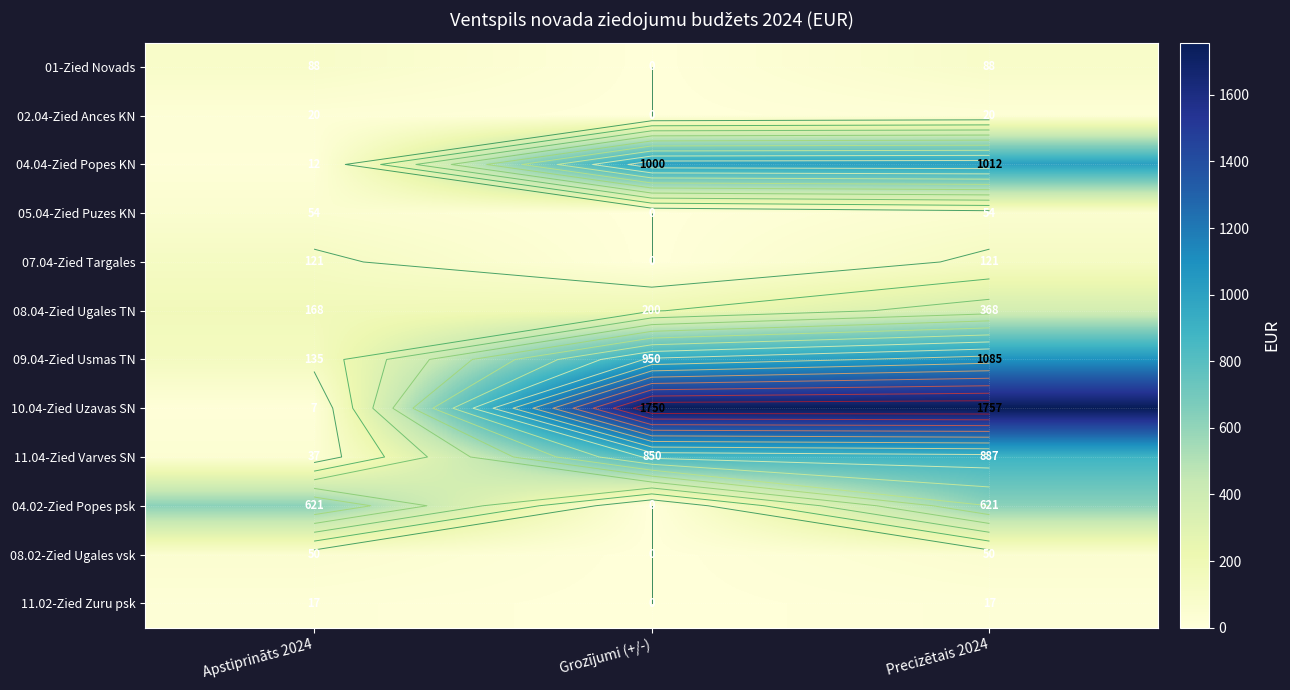

The value of 01-Zied Novads at Grozījumi (+/-) is 0. True or false?

True